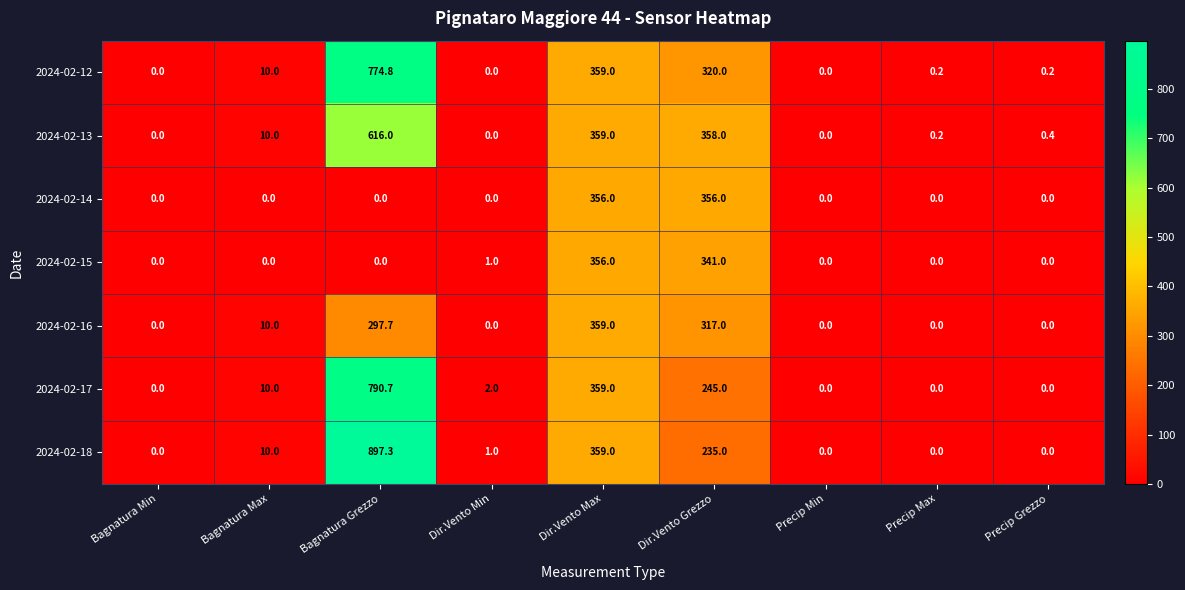

The value of 2024-02-13 at Dir.Vento Min is 284.2. True or false?

False